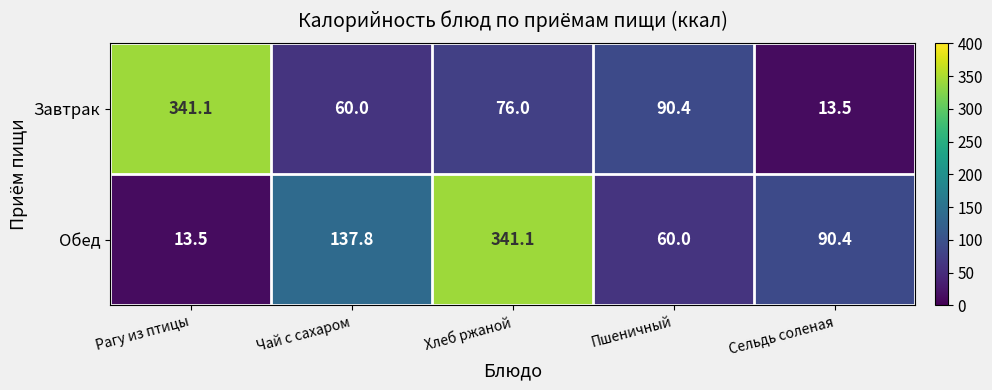

How many series are shown in this chart?

2